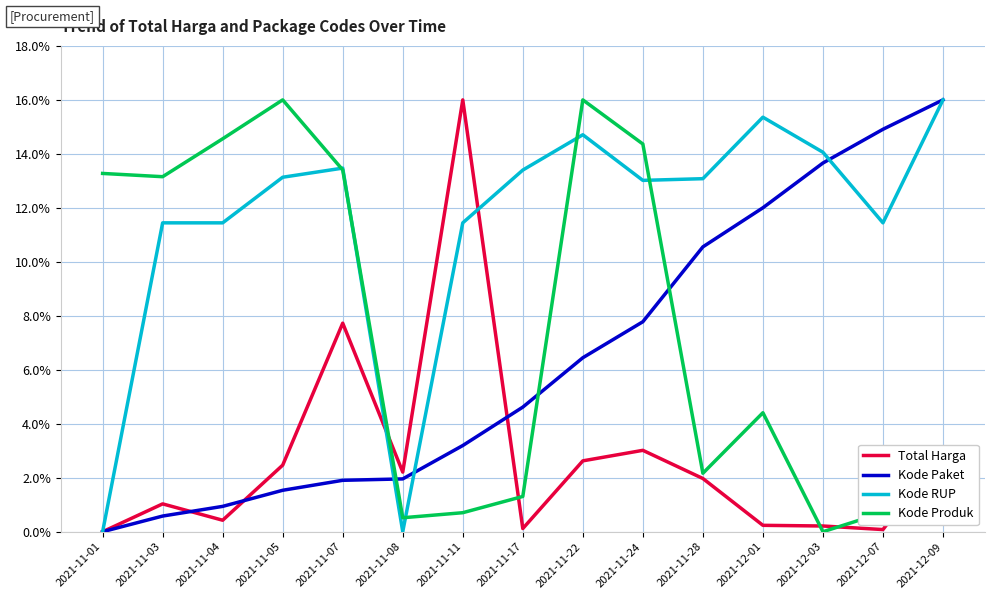

After their last crossing, which series has the higher values: Kode Paket or Total Harga?

Kode Paket